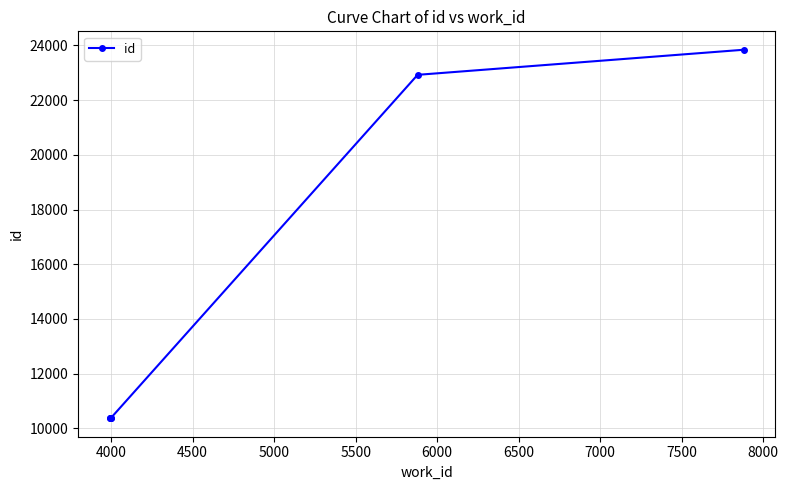

What is the average value?

14713